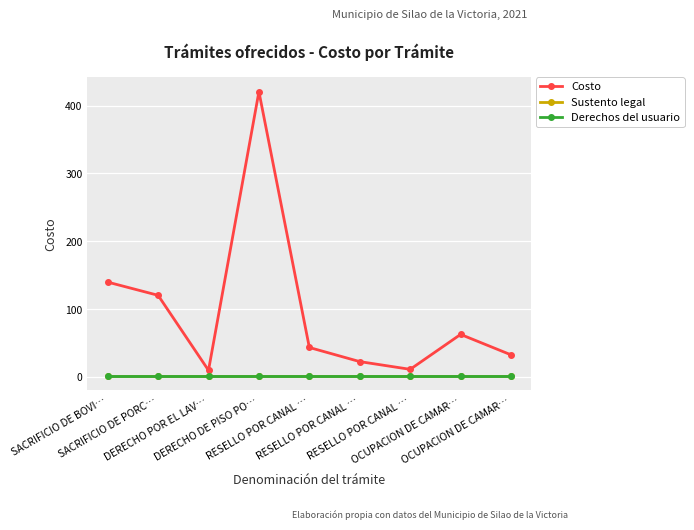

What is the value of the Derechos del usuario point at the 4th from the left?

1.0